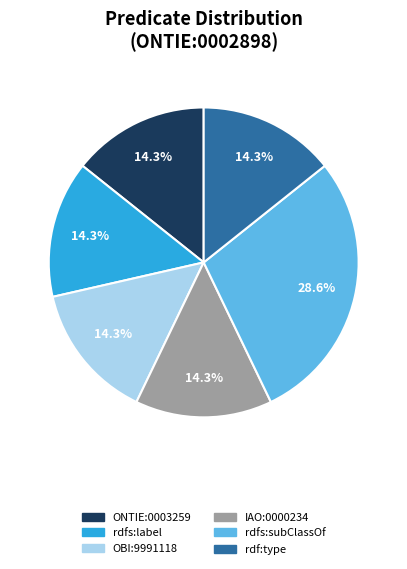

Which category has the biggest portion of the pie?

rdfs:subClassOf